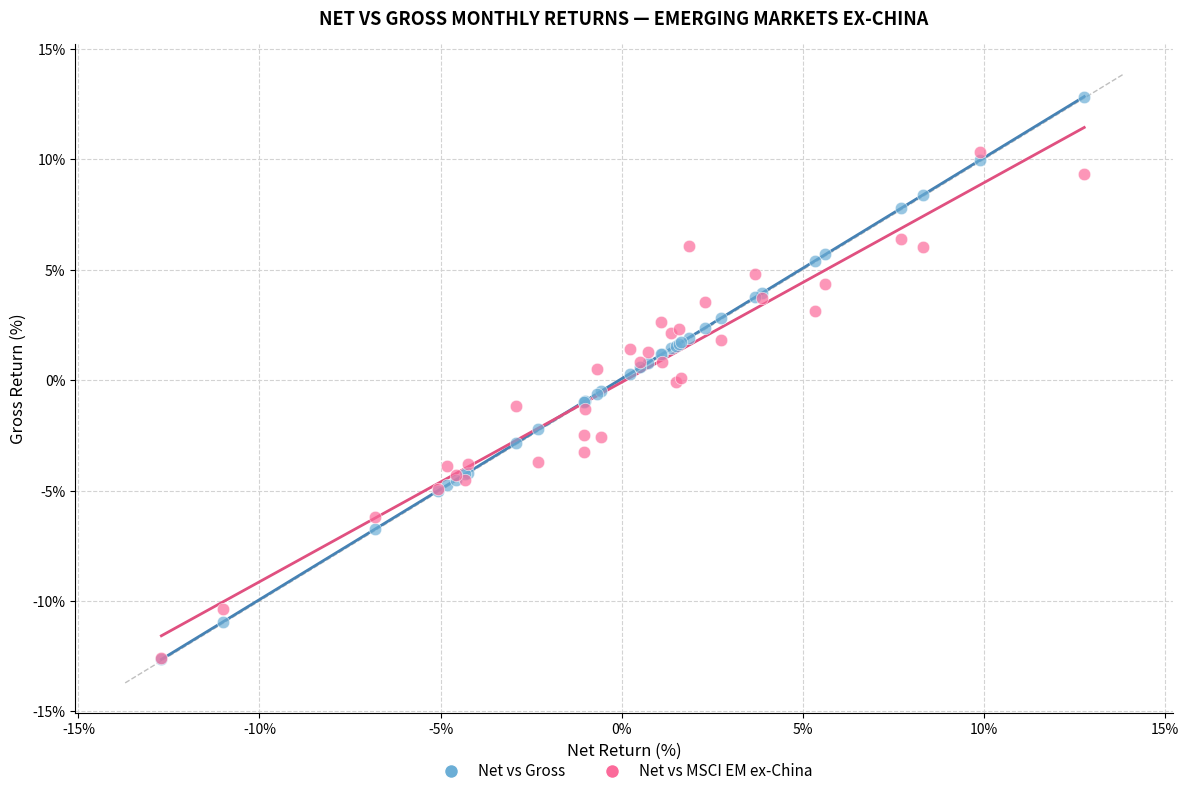

What are all the series names shown in the legend?

Net vs Gross, Net vs MSCI EM ex-China